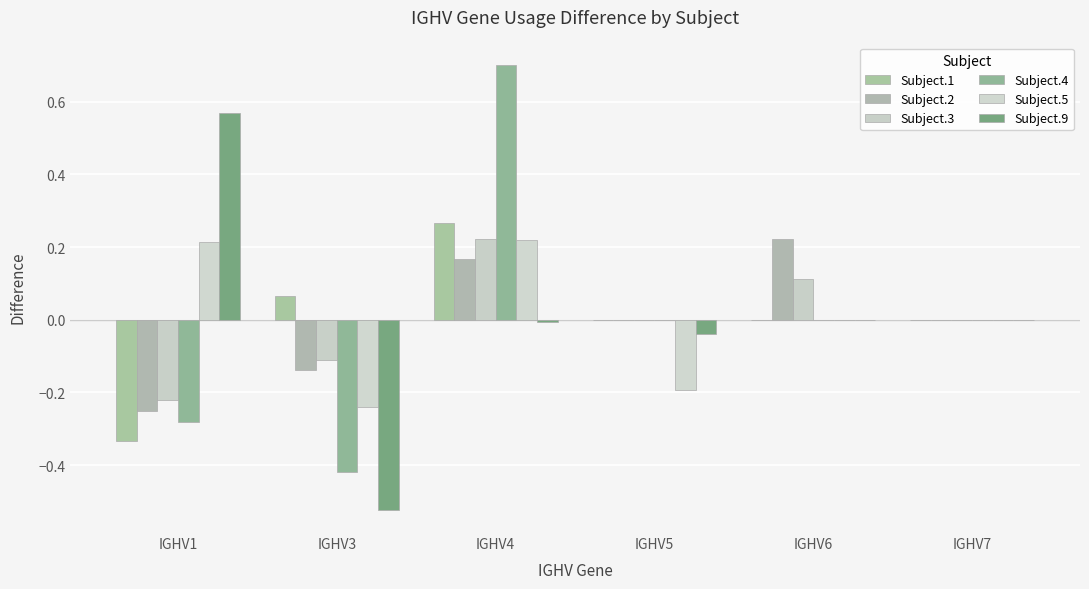

How many groups of bars are there?

6